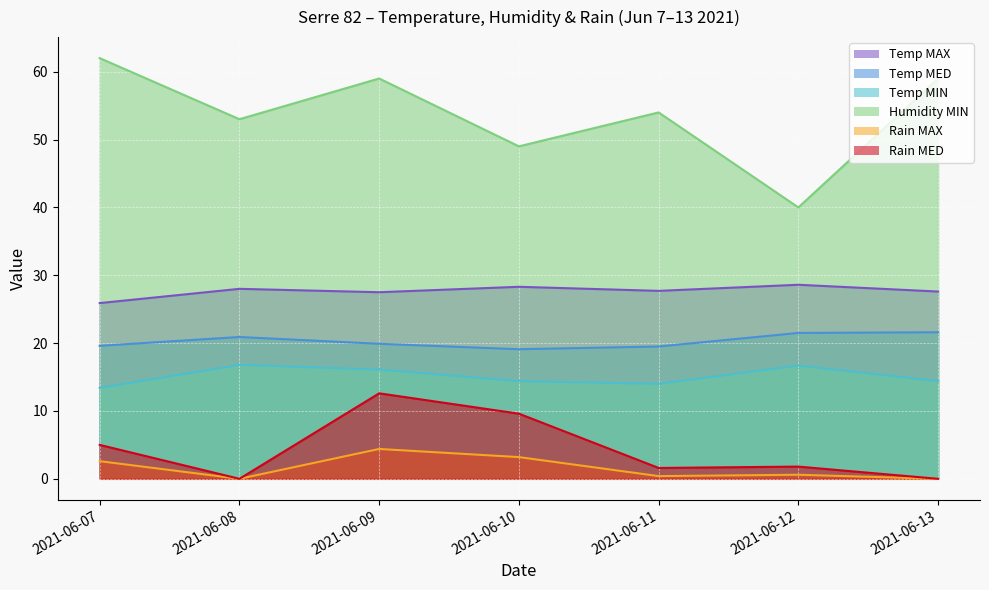

Which has a higher value, 2021-06-11 or 2021-06-13?

2021-06-11